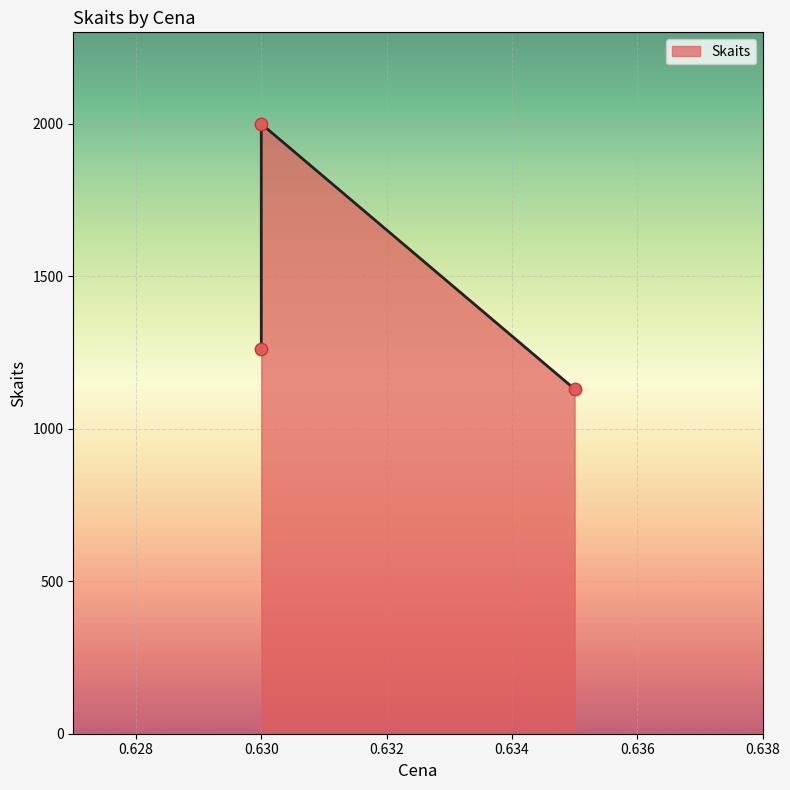

What is the change in value from 0.63 to 0.635?

-131